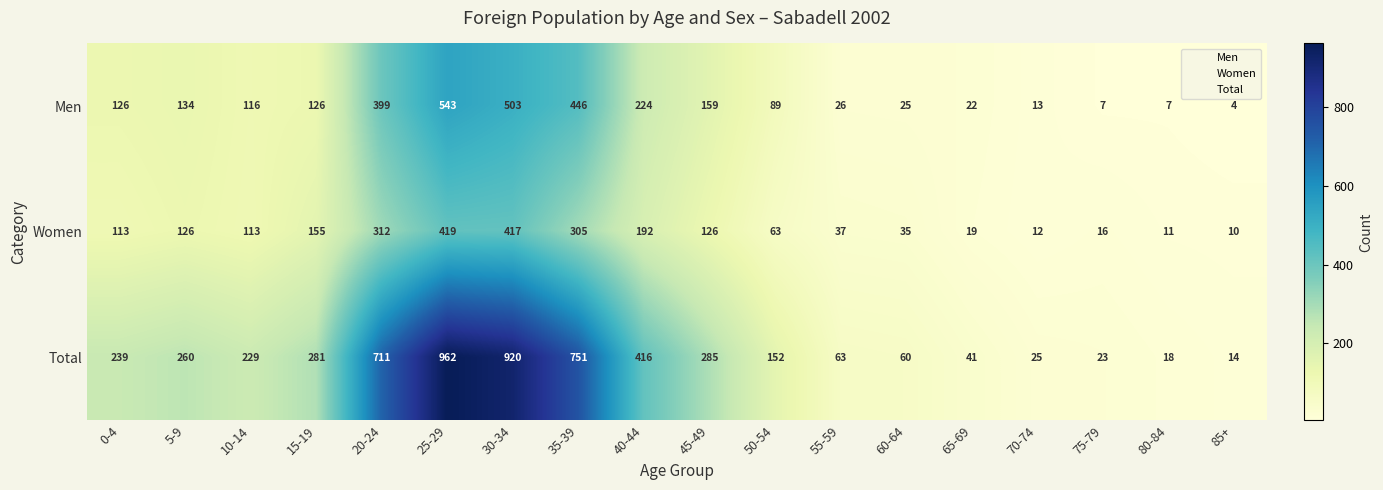

At which label does Women reach its peak?

25-29